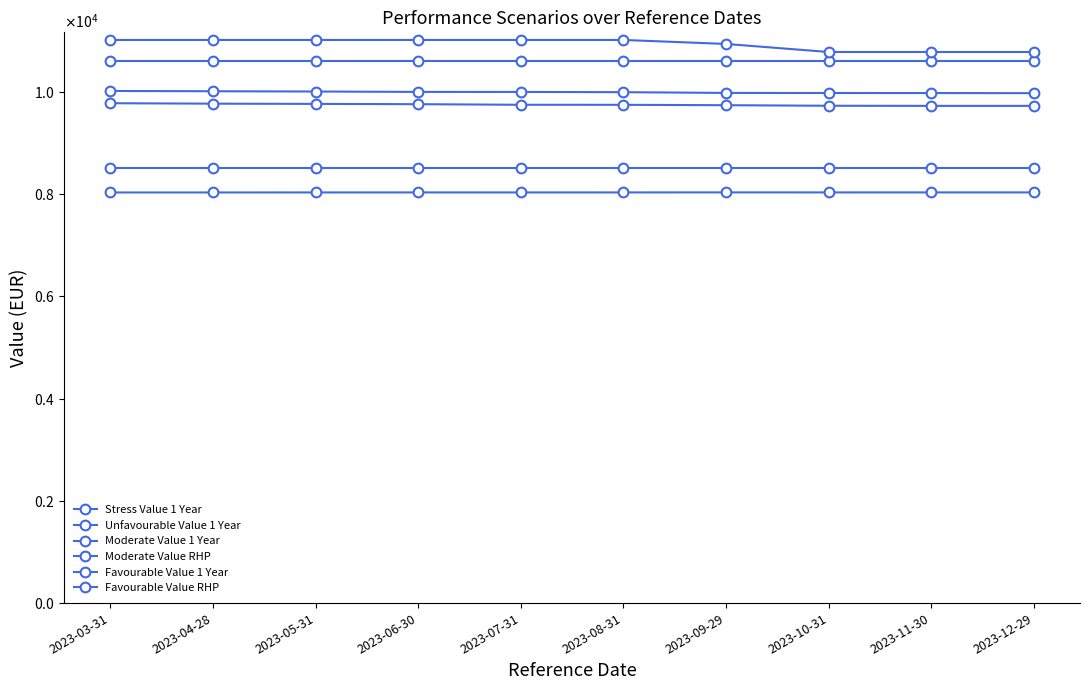

True or false: Stress Value 1 Year and Favourable Value RHP intersect in this chart.

False